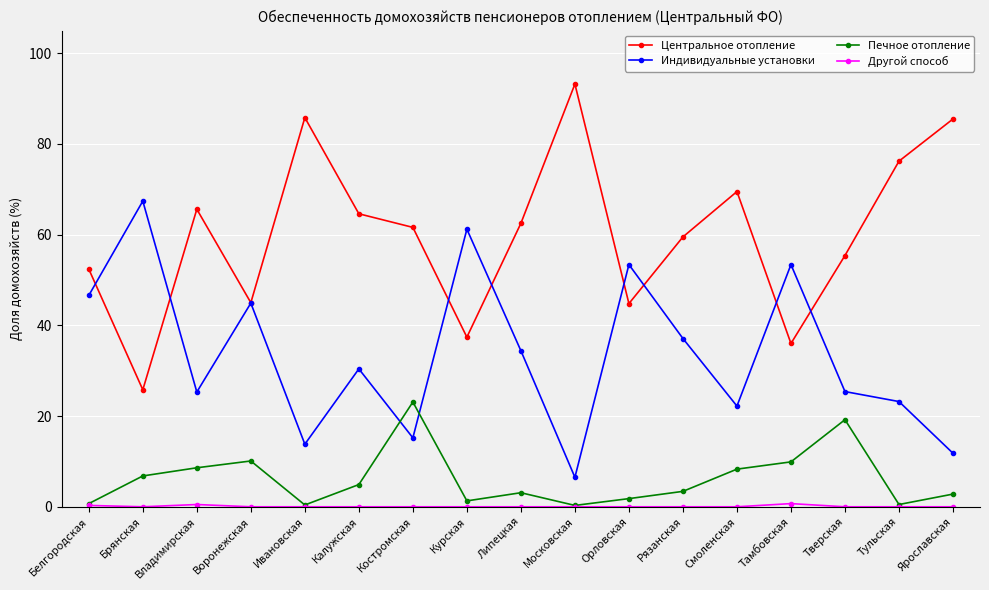

Where is the first local minimum for Индивидуальные установки?

Владимирская